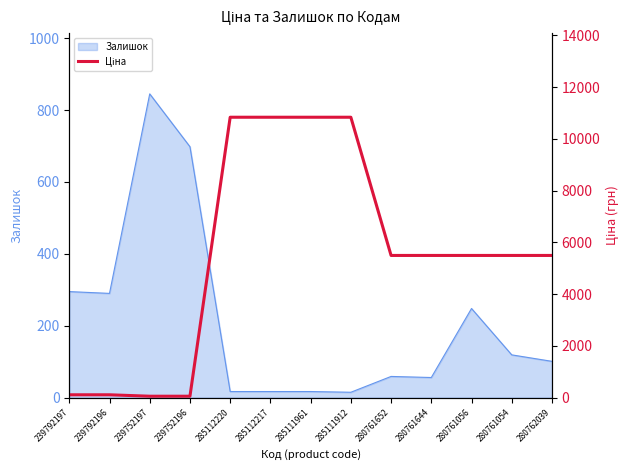

Count the number of values greater than 5497.

9